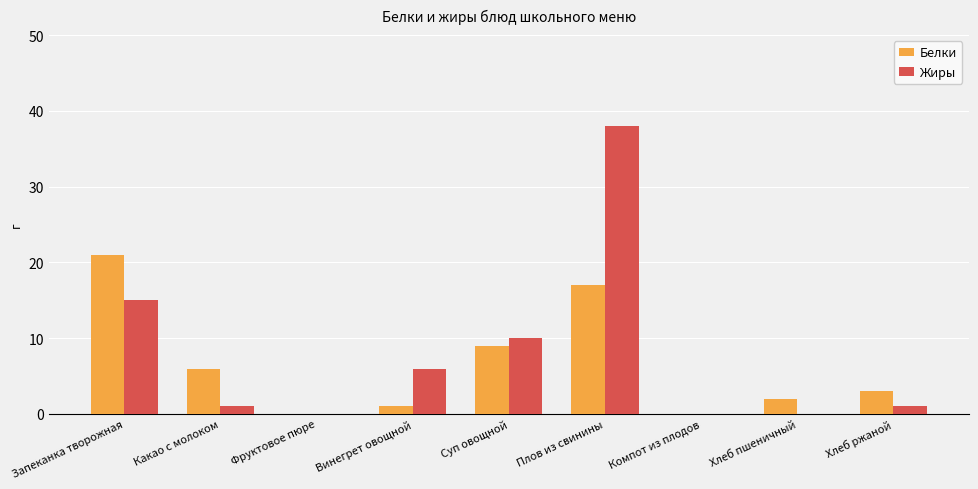

The Белки series shows 3 at Хлеб ржаной. True or false?

True